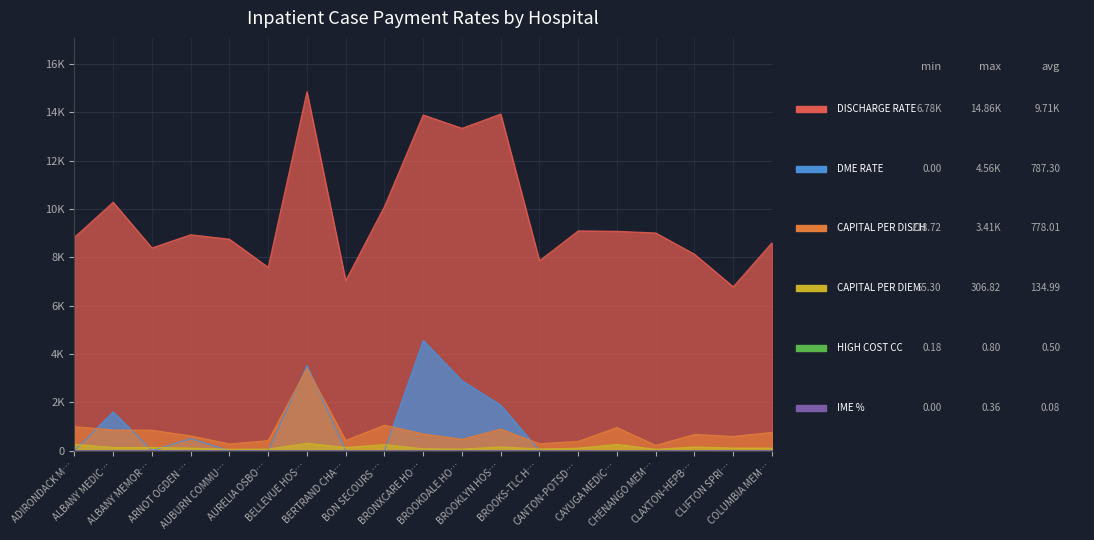

What is the value of the CAPITAL PER DISCH point at the 5th from the left?

277.8